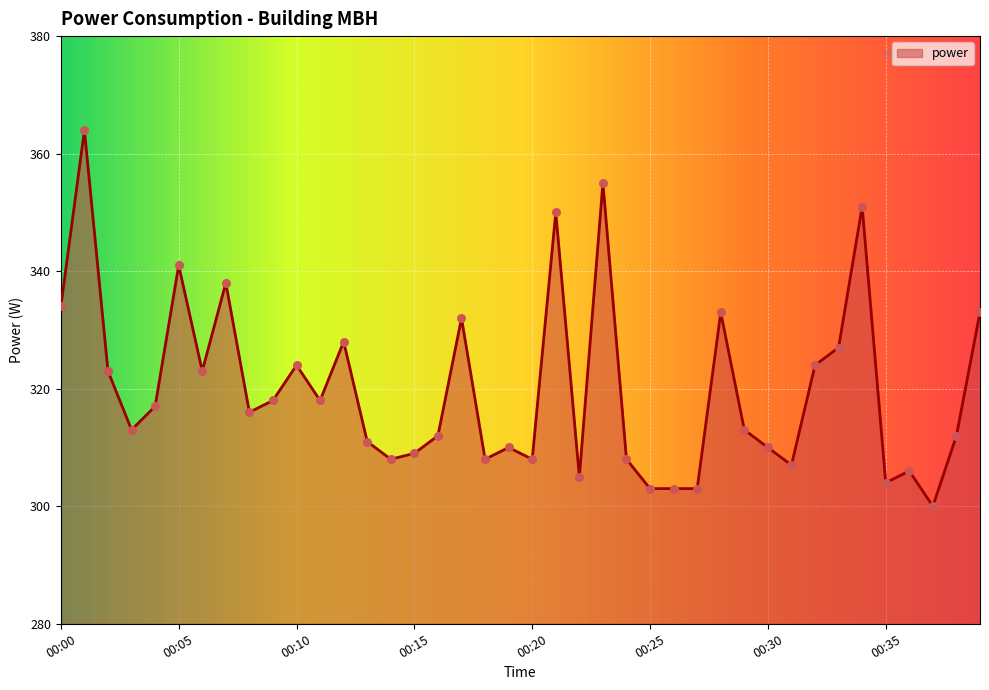

What is the difference between the maximum and minimum values?

64